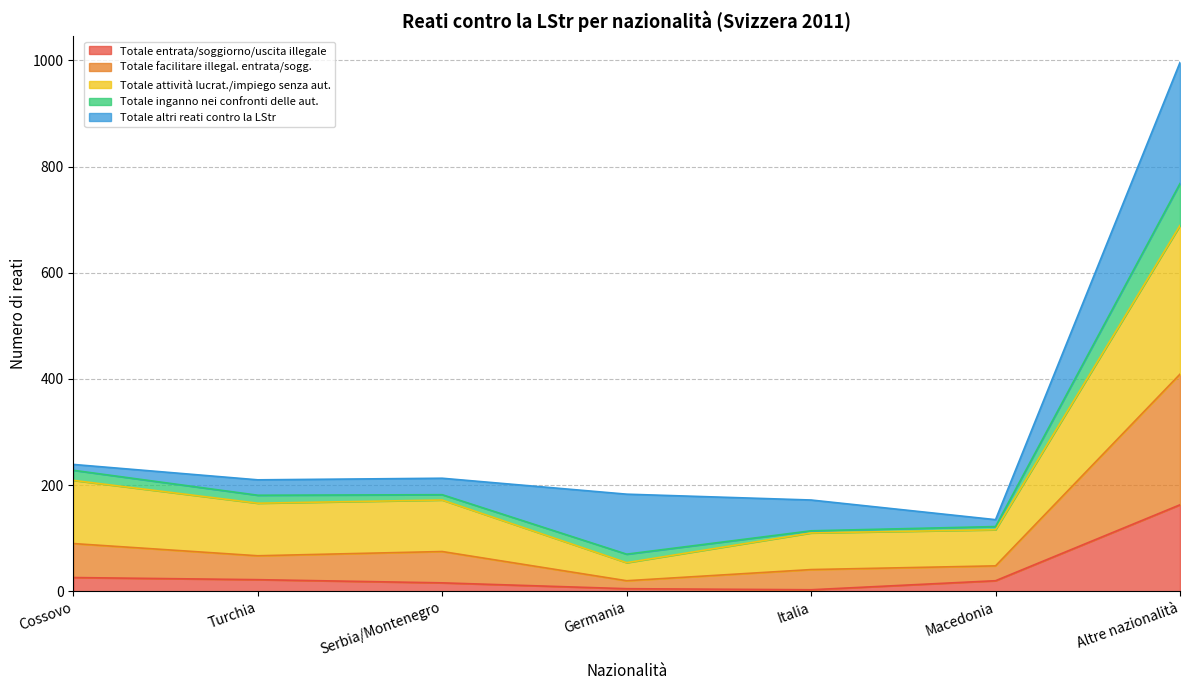

Is it true that Totale entrata/soggiorno/uscita illegale equals 163 at Altre nazionalità?

True